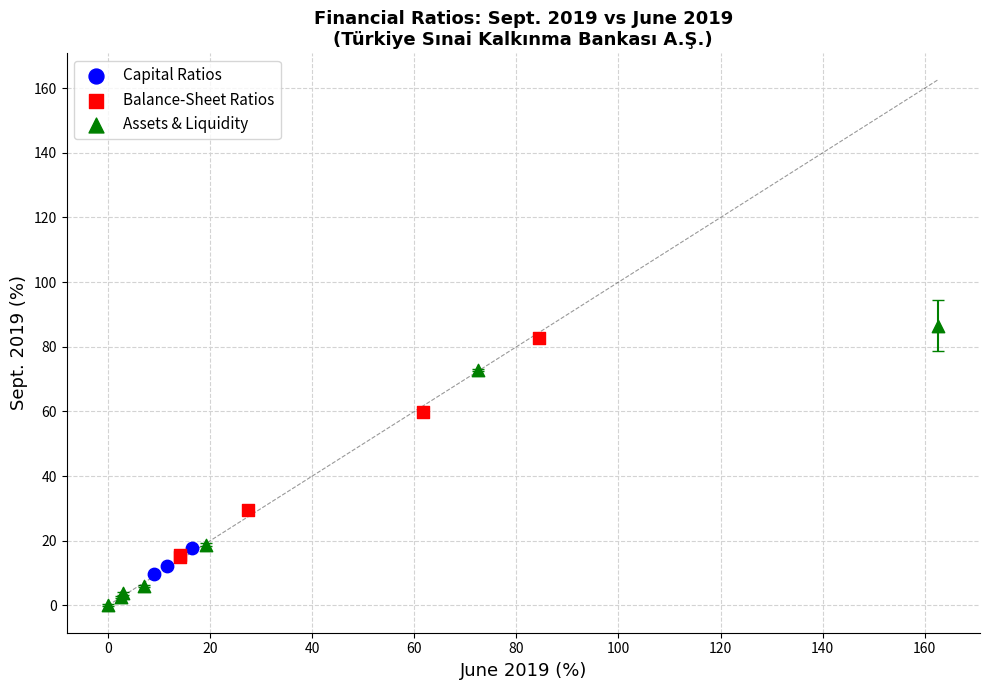

Which series has the largest Y range (max minus min)?

Assets & Liquidity